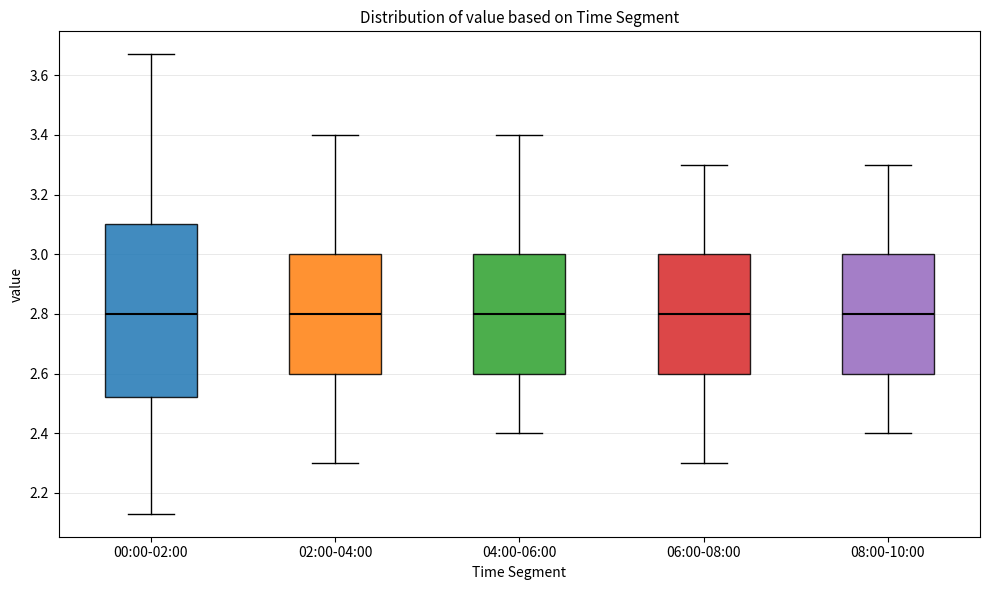

Reading left to right, read every box against the y-axis: the position of its median line, the range the box covers, and the ends of its whiskers. The values are not printed on the chart, so give them approximately, as read against the axis.

00:00-02:00: median 2.80, box 2.52 to 3.10, whiskers 2.14 to 3.68
02:00-04:00: median 2.80, box 2.60 to 3.00, whiskers 2.30 to 3.40
04:00-06:00: median 2.80, box 2.60 to 3.00, whiskers 2.40 to 3.40
06:00-08:00: median 2.80, box 2.60 to 3.00, whiskers 2.30 to 3.30
08:00-10:00: median 2.80, box 2.60 to 3.00, whiskers 2.40 to 3.30